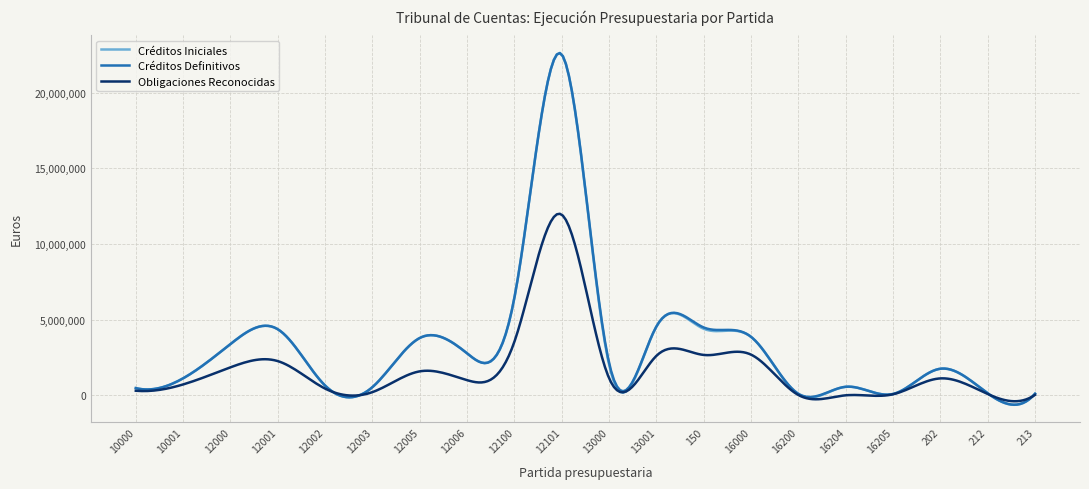

What is the maximum value shown in the chart?

22618691.2